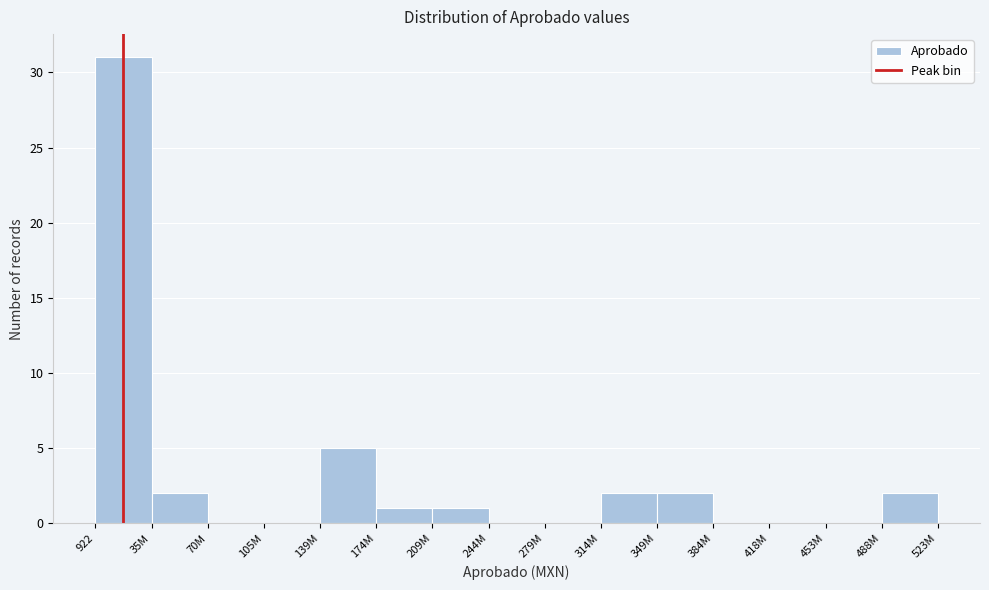

Reading left to right, list all the values displayed in this chart.

922=31	35M=2	70M=0	105M=0	139M=5	174M=1	209M=1	244M=0	279M=0	314M=2	349M=2	384M=0	418M=0	453M=0	488M=2